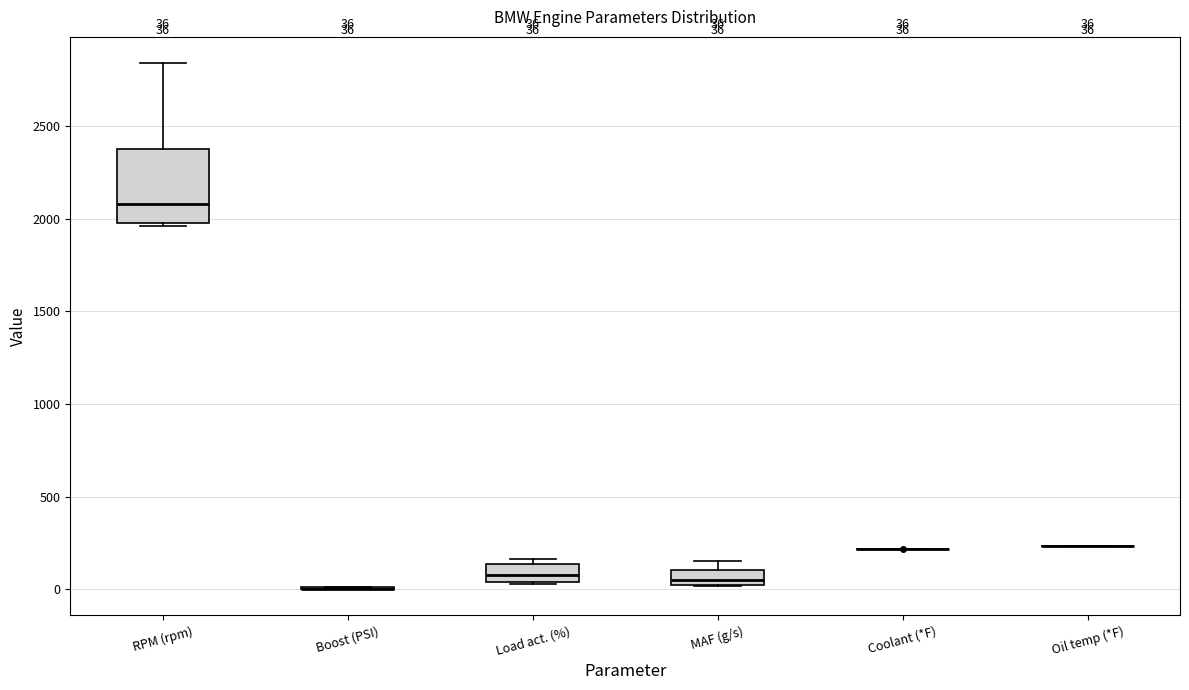

Comparing the boxes themselves (not the whiskers), which one is the tallest?

RPM (rpm)